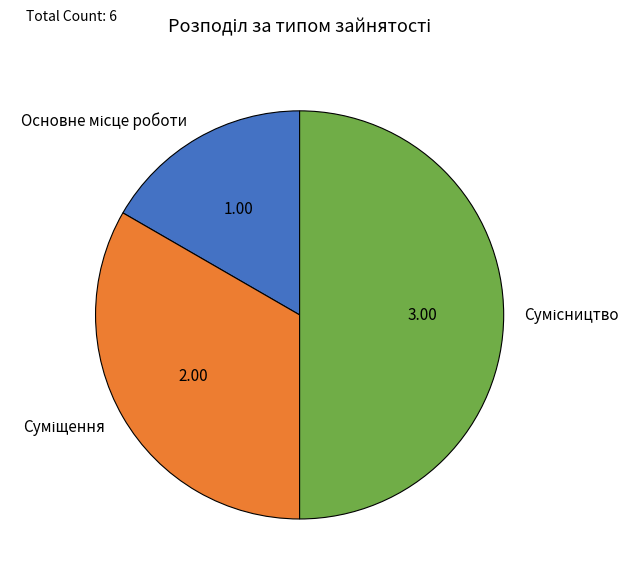

Count the number of slices in the pie.

3